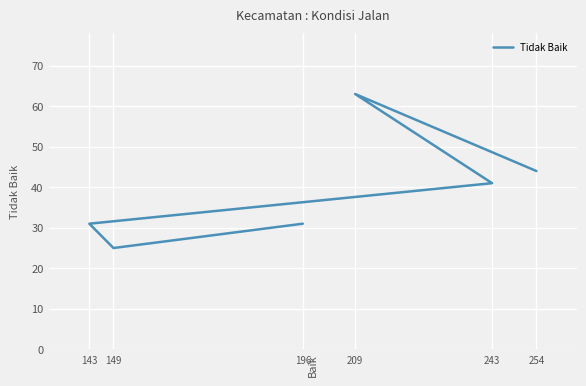

List the labels in order of value, largest first.

209, 254, 243, 143, 196, 149